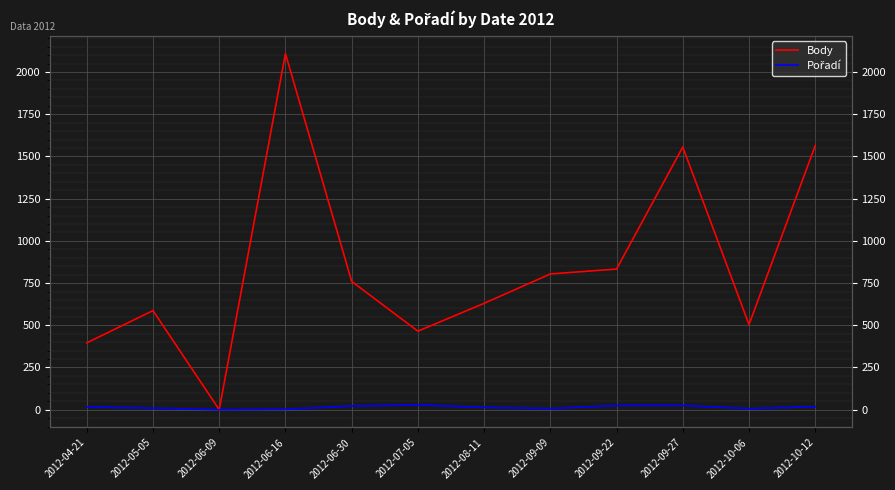

True or false: Pořadí and Body cross at least once.

False